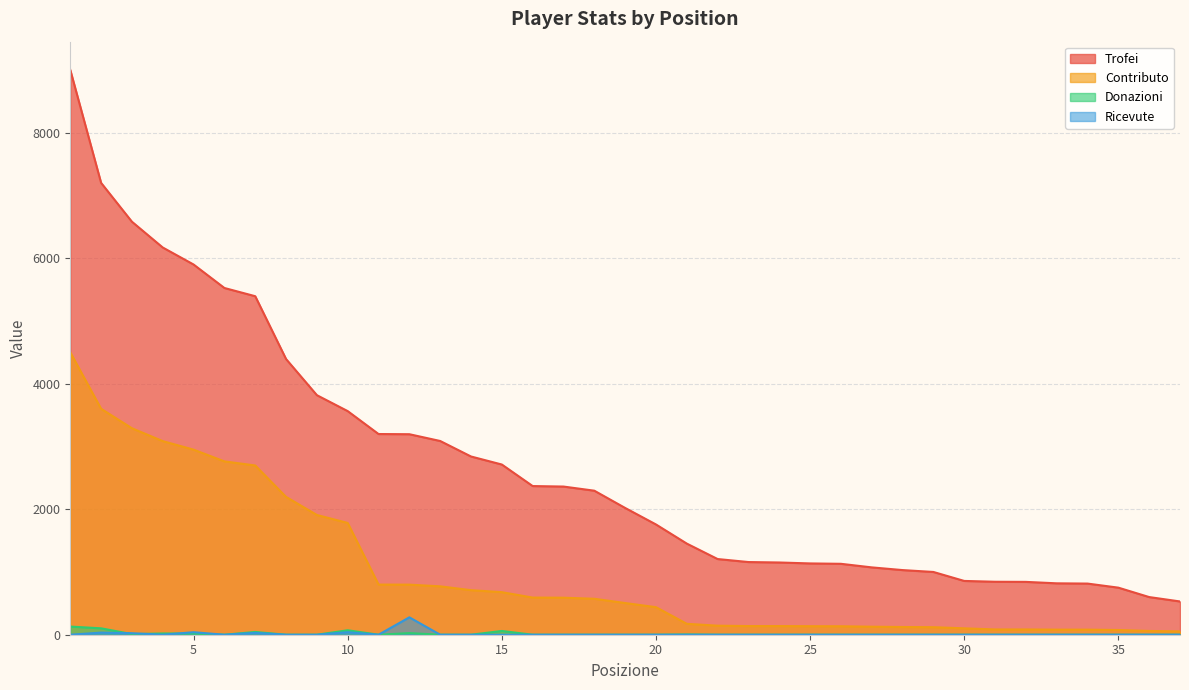

True or false: Ricevute and Donazioni intersect in this chart.

True